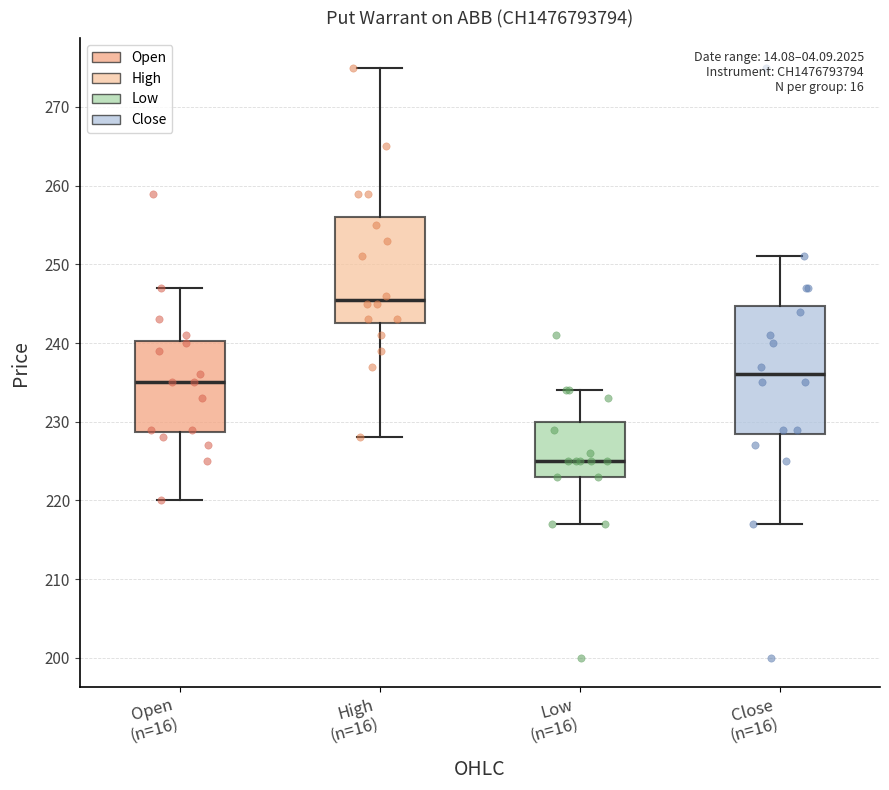

Reading left to right, read every box against the y-axis: the position of its median line, the range the box covers, and the ends of its whiskers. The values are not printed on the chart, so give them approximately, as read against the axis.

Open (n=16): median 235, box 229 to 240, whiskers 220 to 247
High (n=16): median 246, box 243 to 256, whiskers 228 to 275
Low (n=16): median 225, box 223 to 230, whiskers 217 to 234
Close (n=16): median 236, box 229 to 245, whiskers 217 to 251